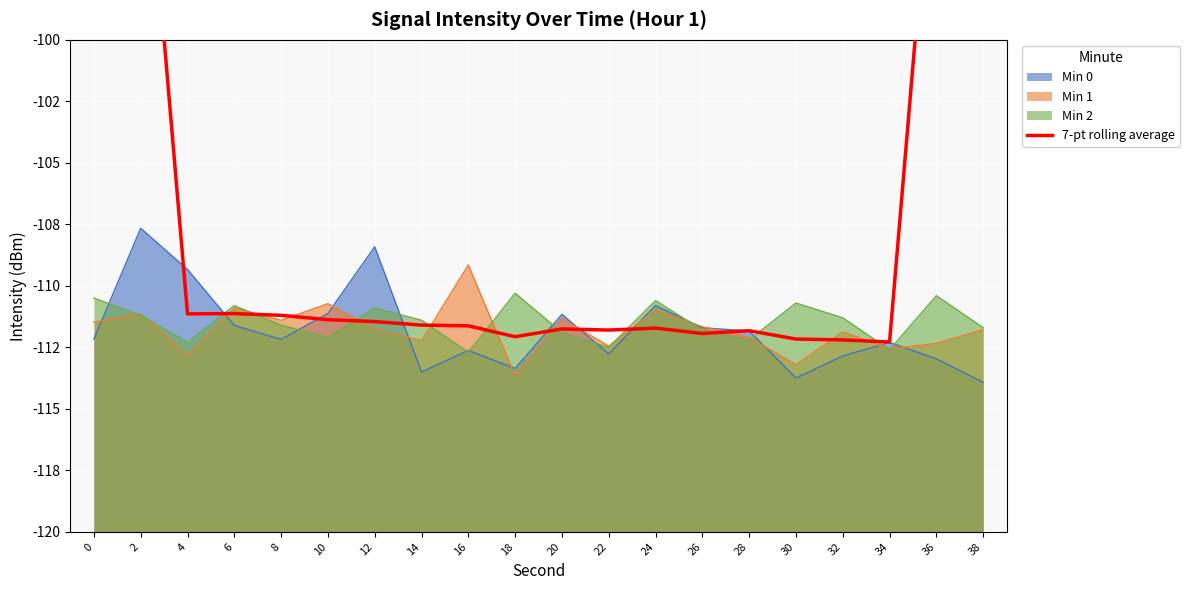

List the labels in order of value, largest first.

0, 38, 2, 36, 6, 4, 8, 10, 12, 14, 16, 24, 20, 22, 28, 26, 18, 30, 32, 34